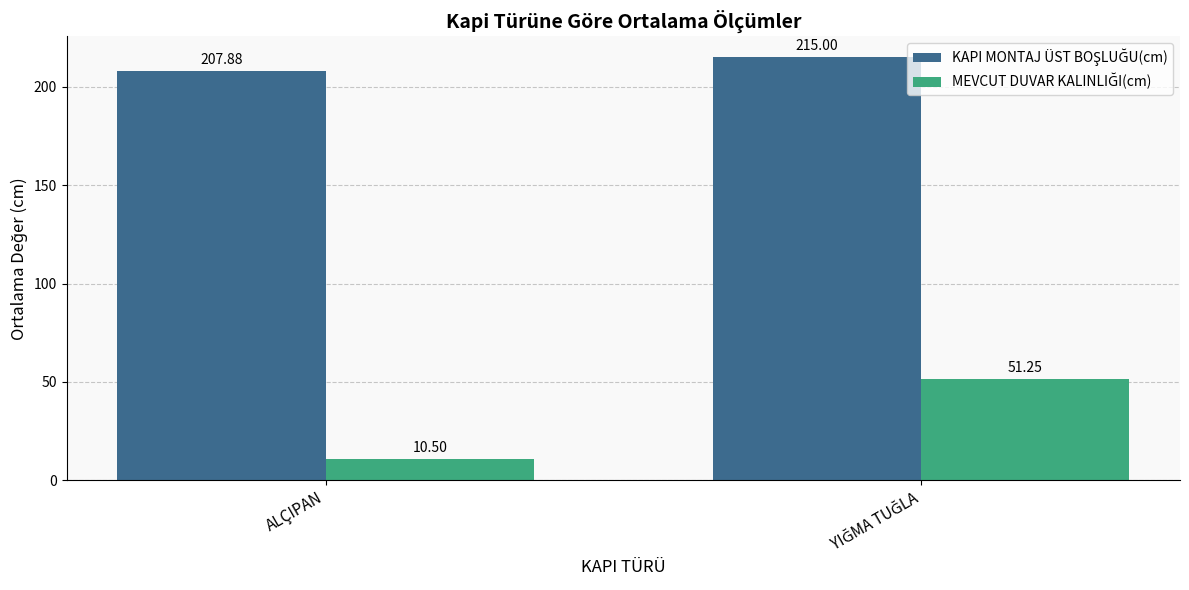

What is the difference between the highest and lowest values at ALÇIPAN?

197.4